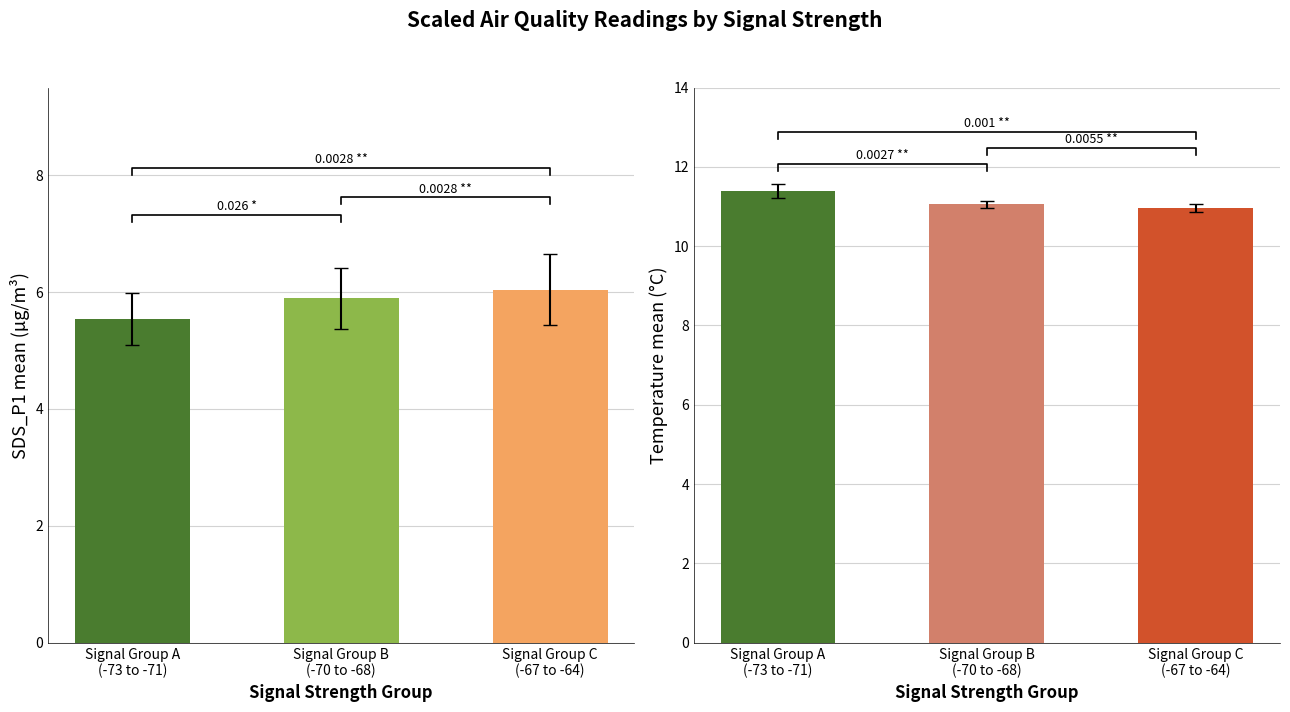

Which category has the lowest value in the SDS_P1 series?

Signal Group A
(-73 to -71)